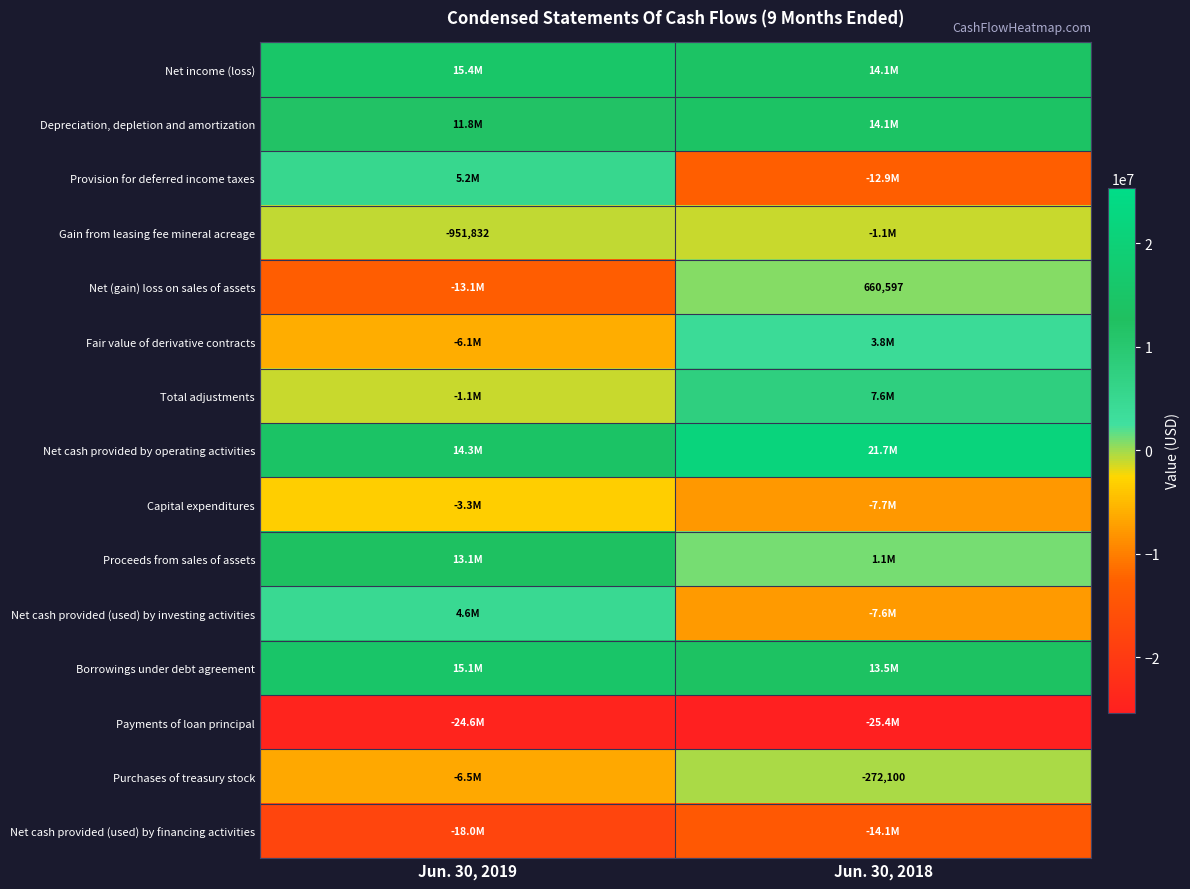

The Gain from leasing fee mineral acreage series shows -951832 at Jun. 30, 2019. True or false?

True